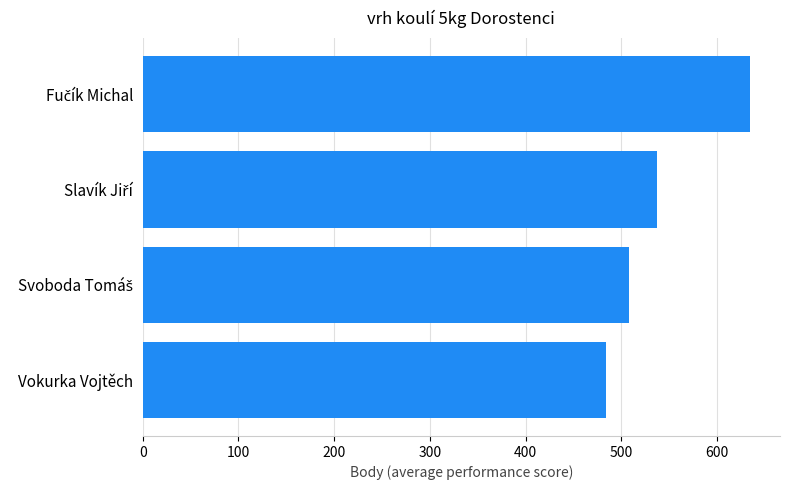

What is the smallest value displayed?

484